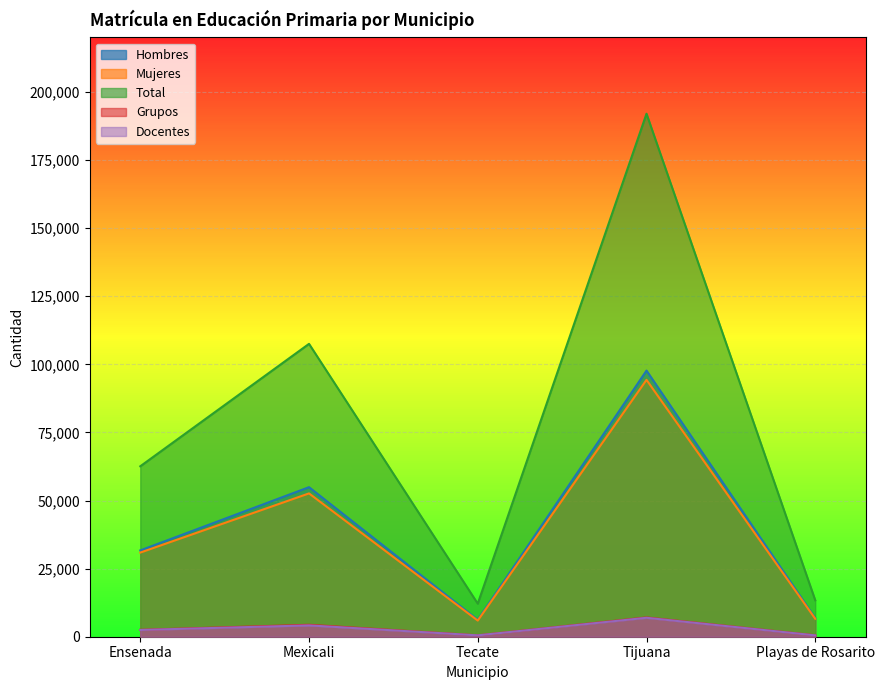

What is the value of the Total point at the 2nd from the left?

107519